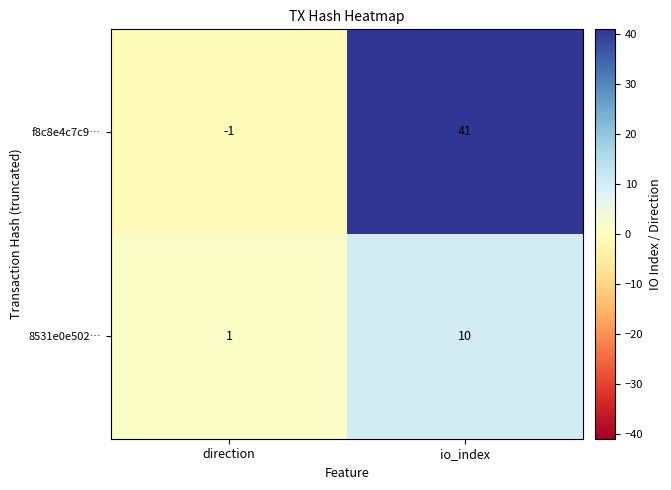

Reading left to right, what are all the values shown in this chart?

f8c8e4c7c9…: -1	41
8531e0e502…: 1	10